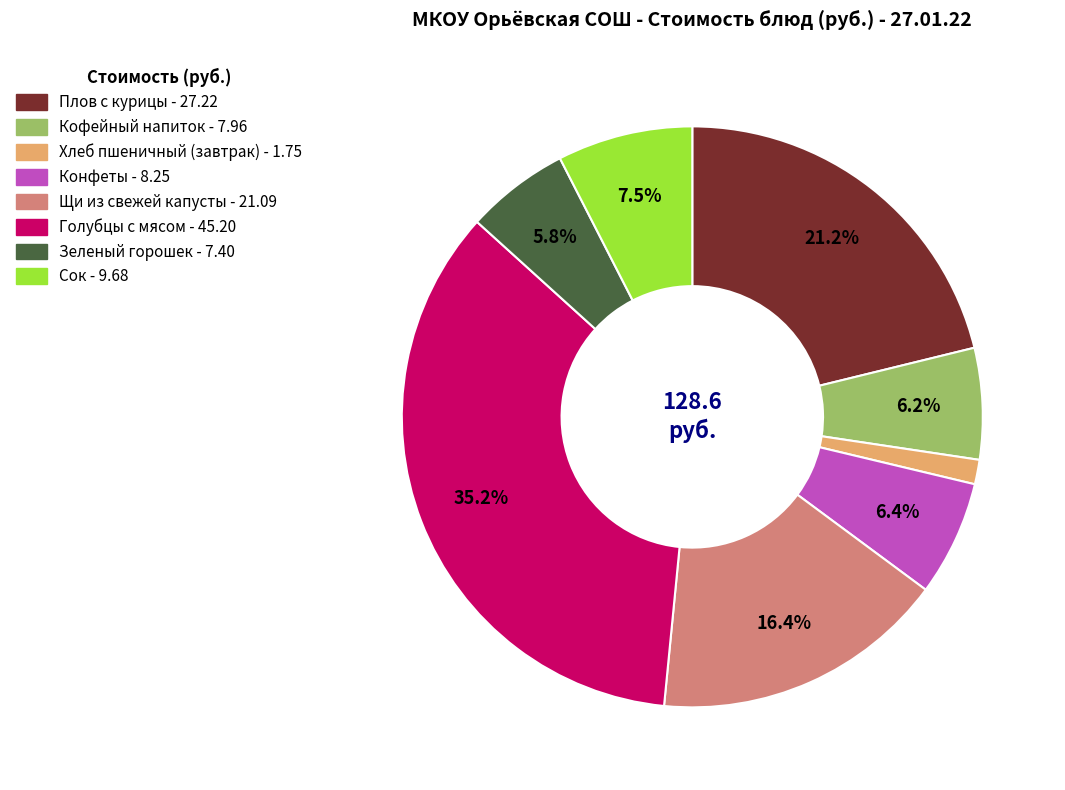

Is Сок the majority of the pie?

No